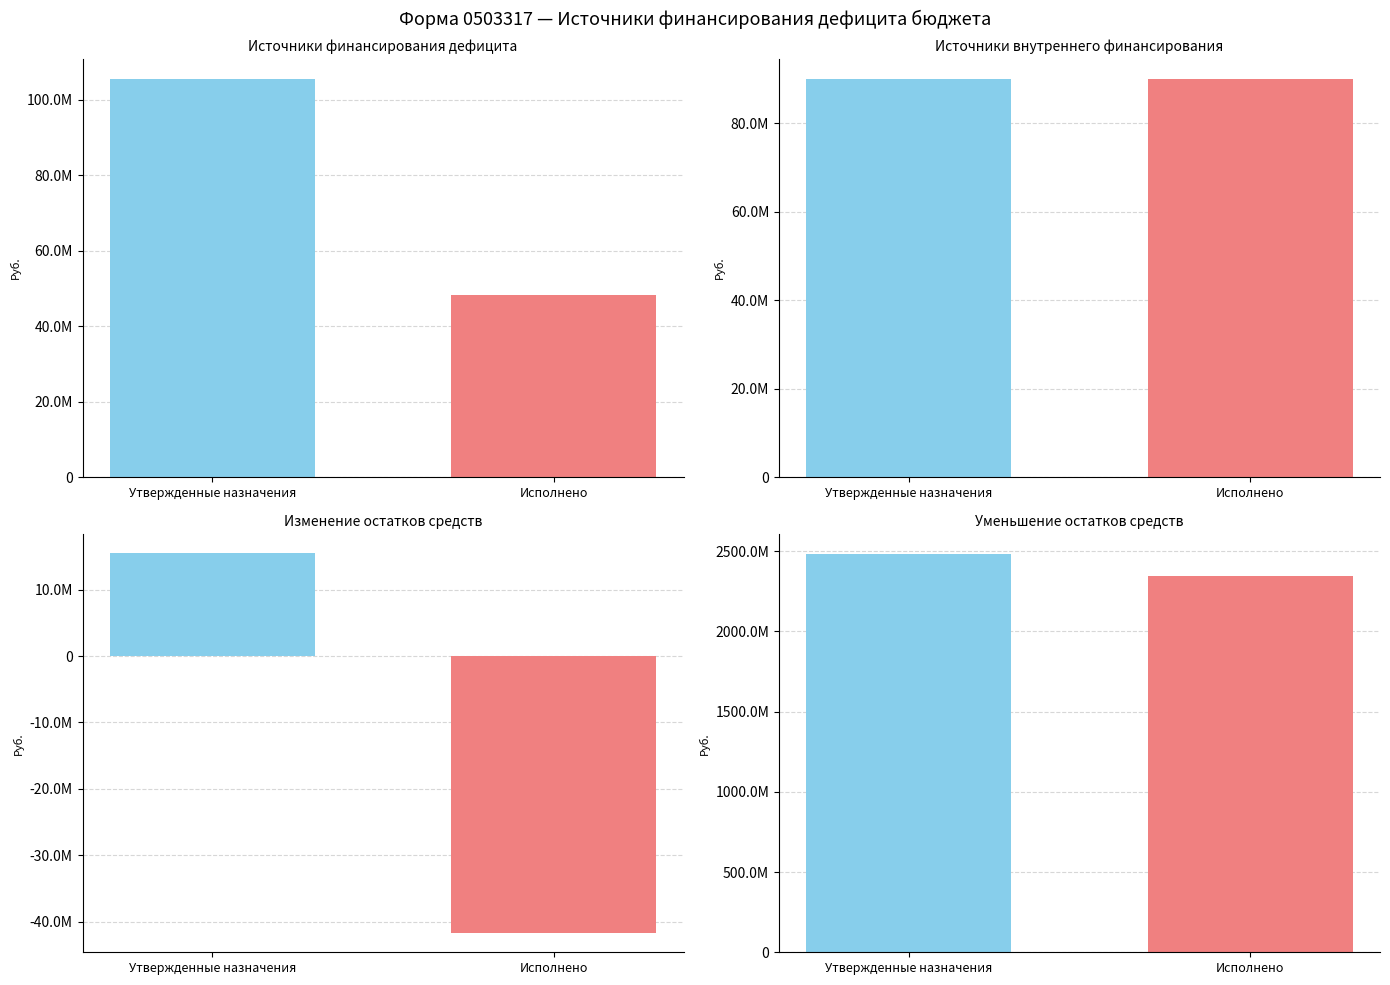

Is it true that Исполнено (консол. бюджет) equals 86053152.5 at Источники финансирования дефицита?

False